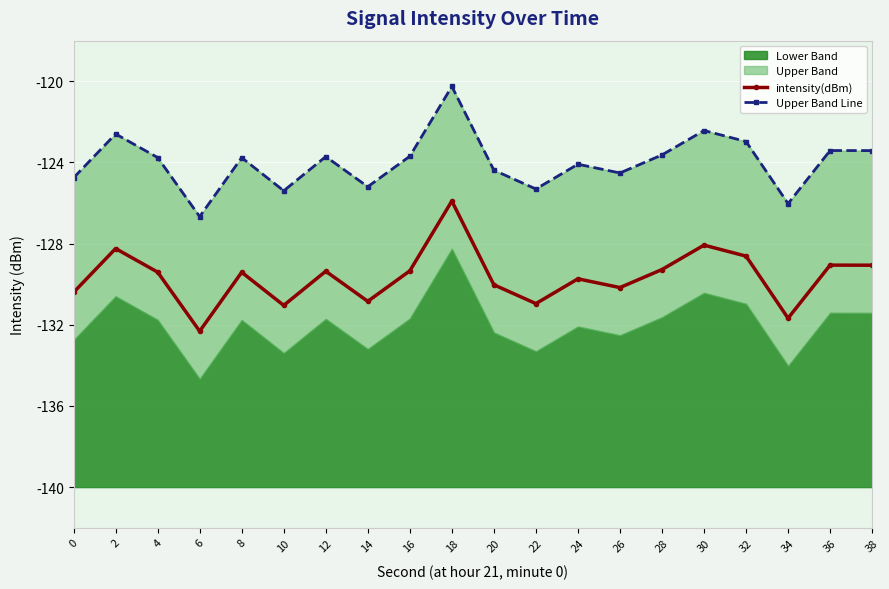

Which series changed the most between 4 and 34?

intensity(dBm)